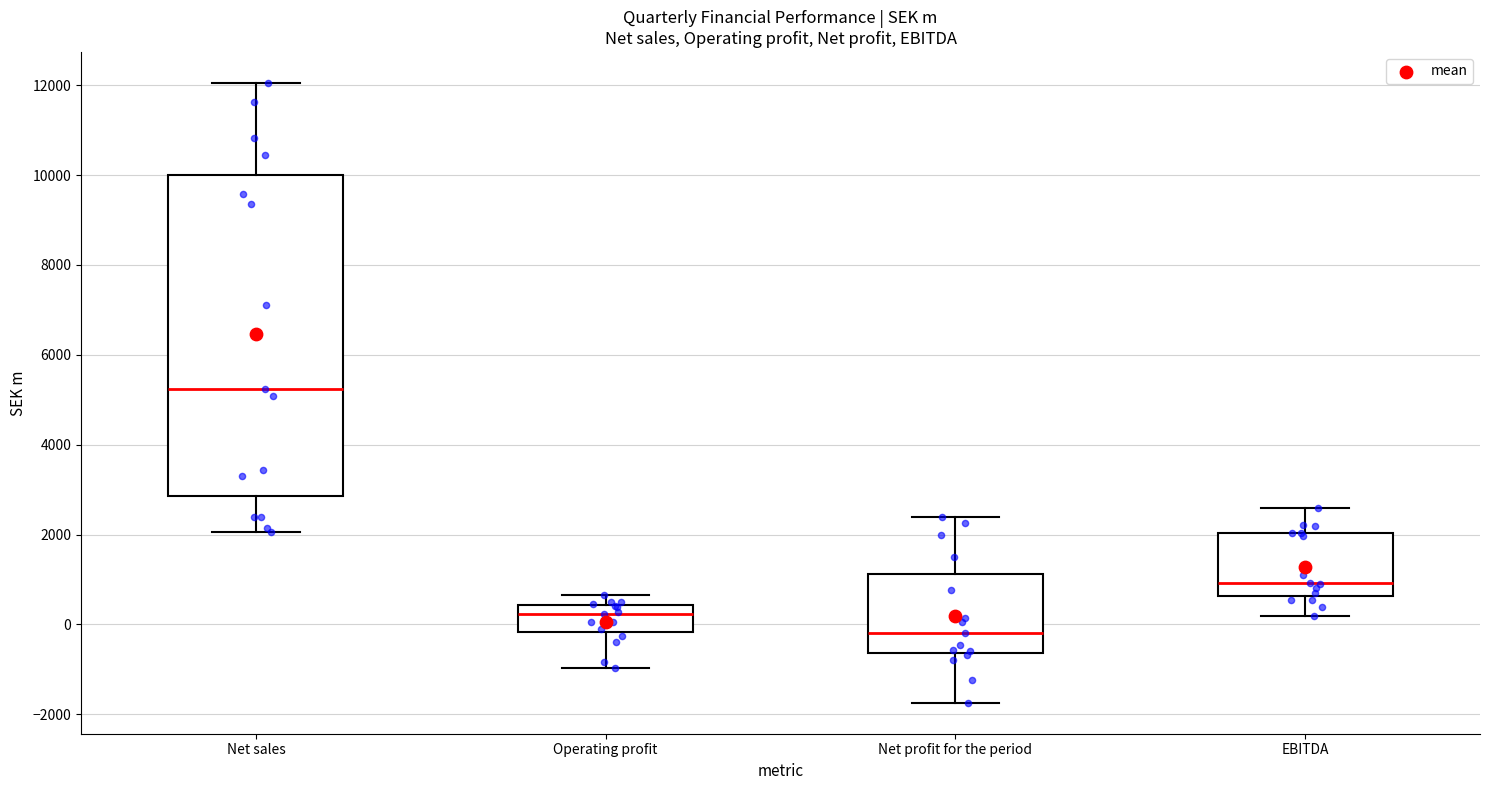

Which box is the tallest, from its lower edge to its upper edge?

Net sales